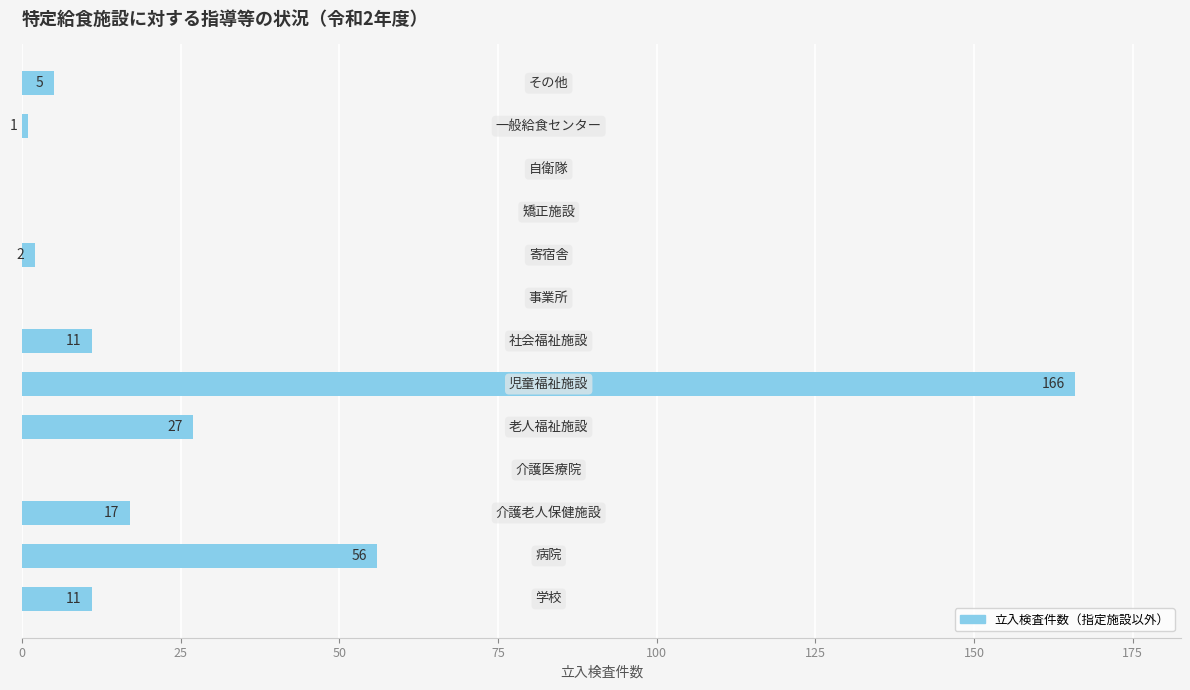

What is the maximum value shown in the chart?

166